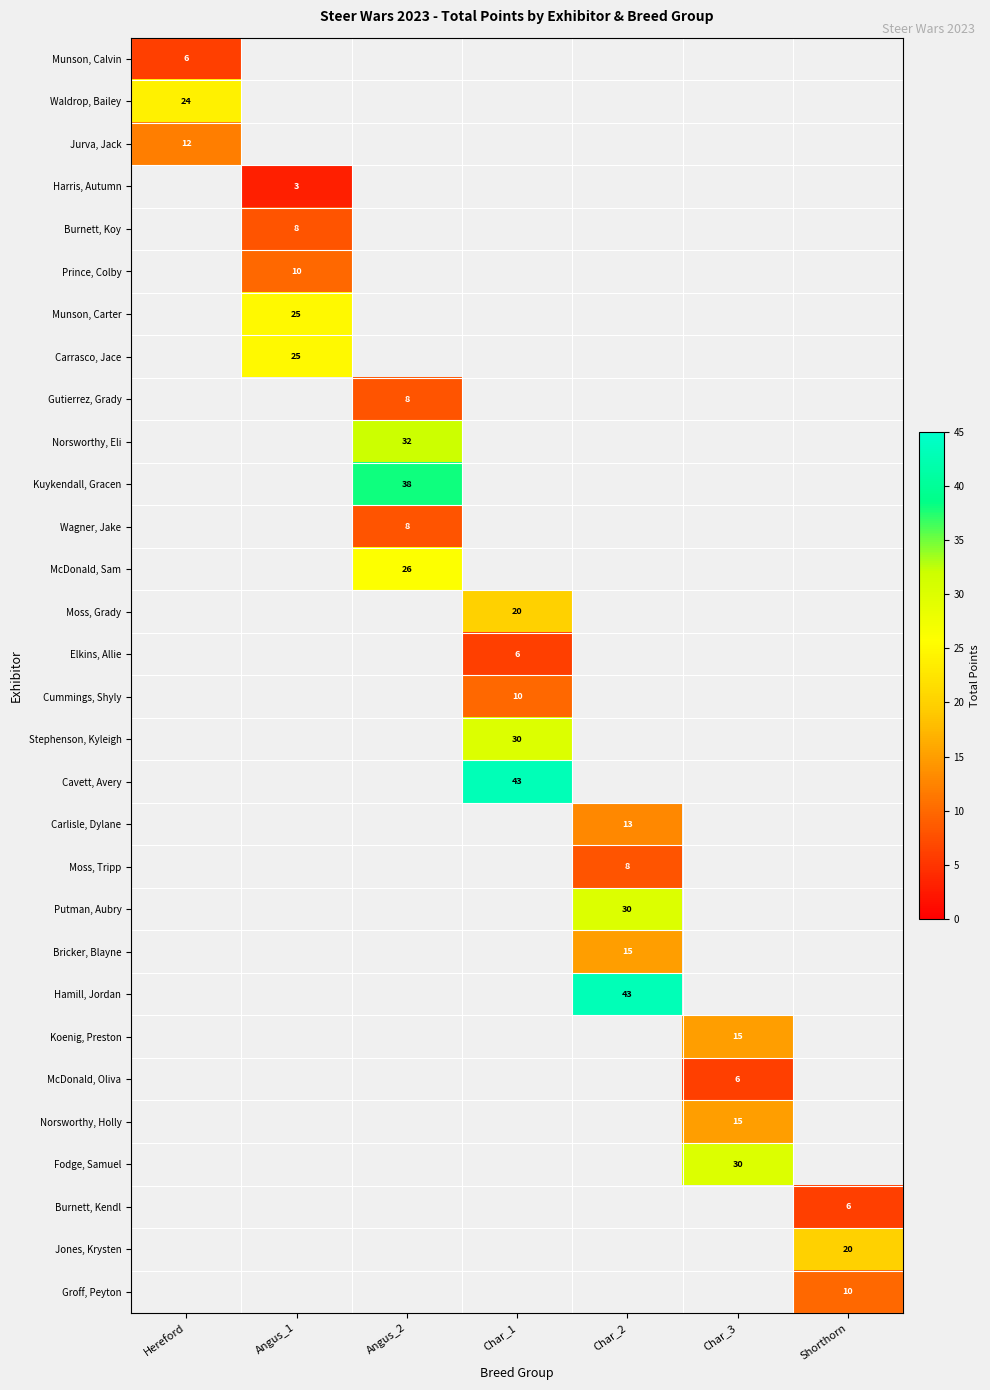

The value of Norsworthy, Holly at Char_3 is 25. True or false?

False